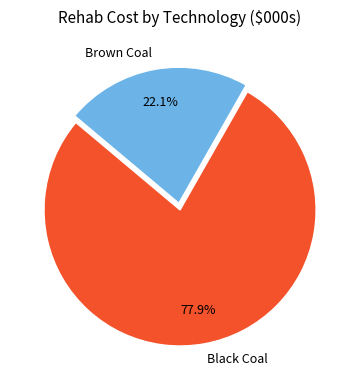

Is Brown Coal the majority of the pie?

No